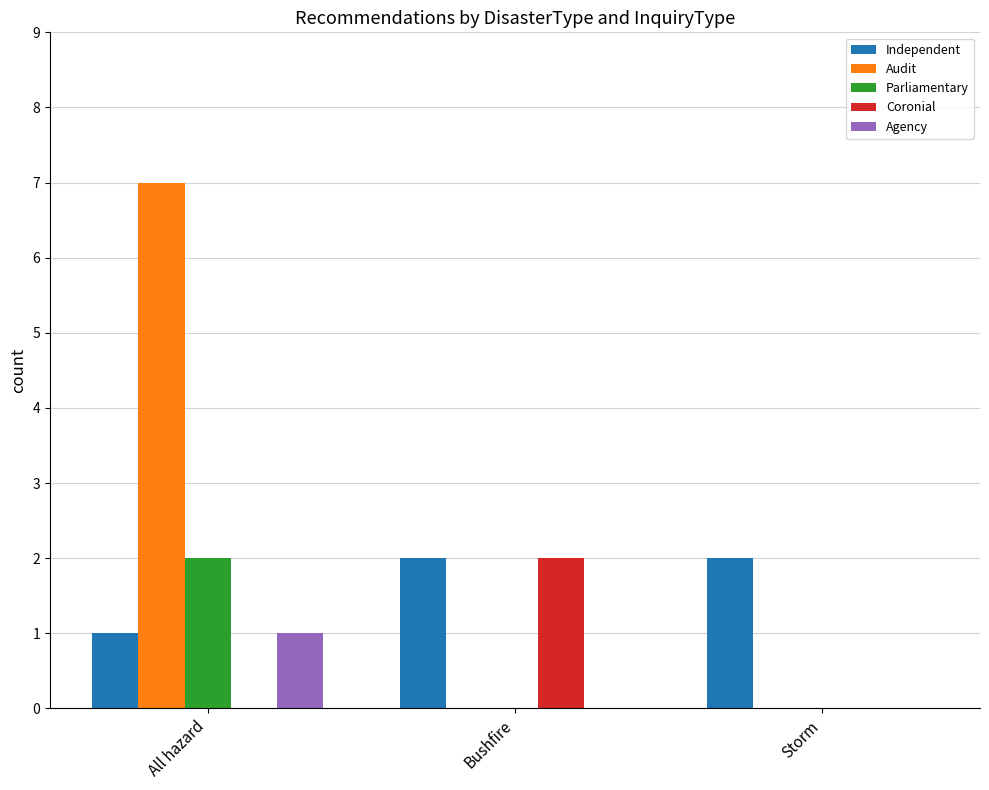

Is it true that Coronial equals 2 at Bushfire?

True